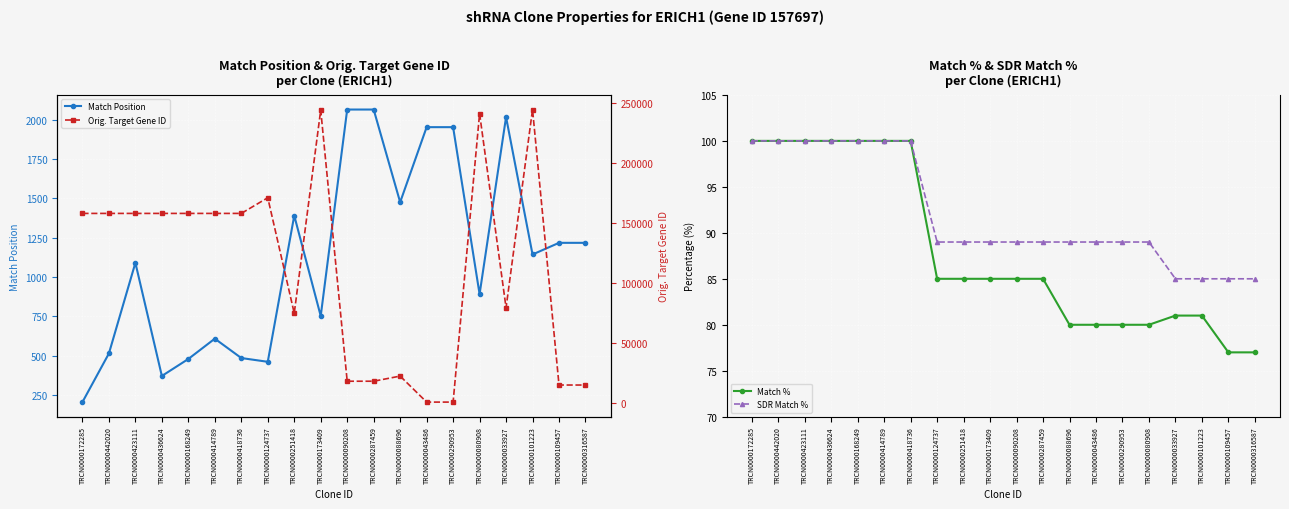

How many data points in Match % are less than 85?

8